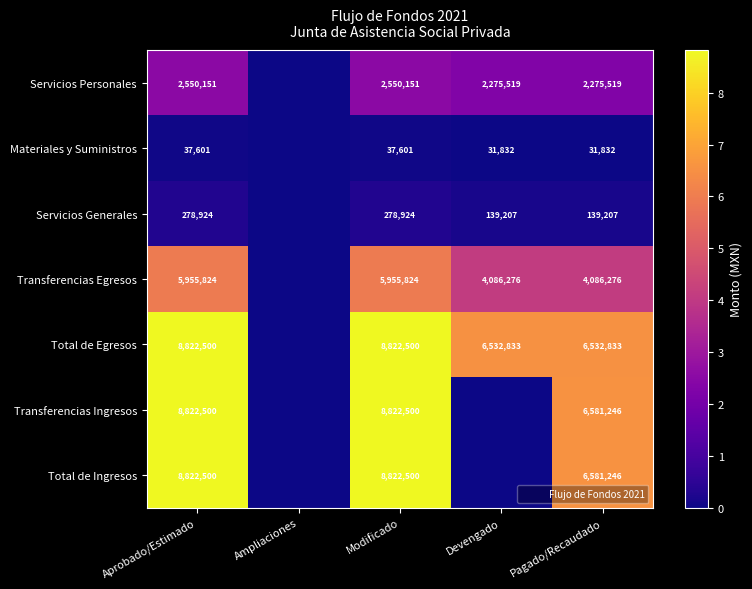

What is the difference between the highest and lowest values at Pagado/Recaudado?

6549414